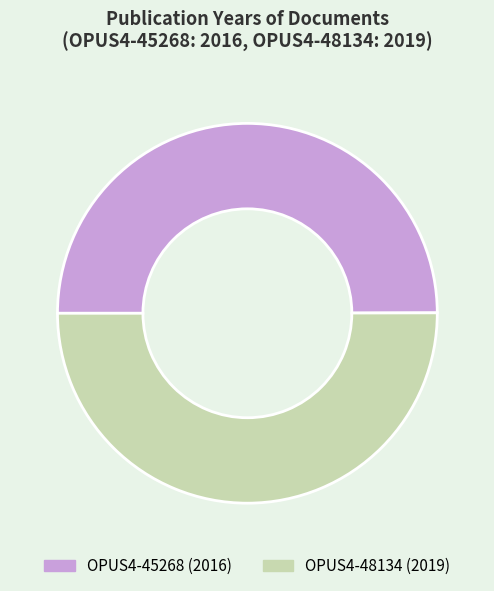

True or false: OPUS4-45268 accounts for 50% of the total.

True